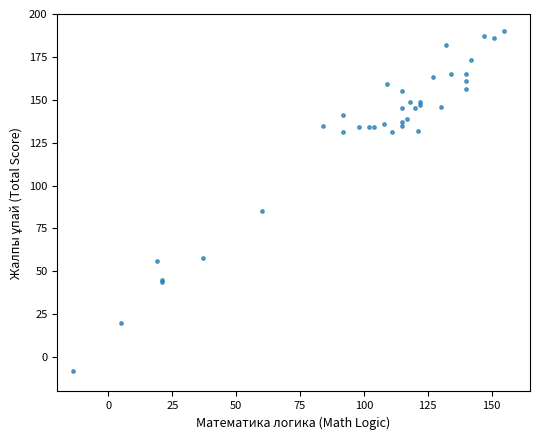

What Y value in the scatter plot is closest to 91?

85